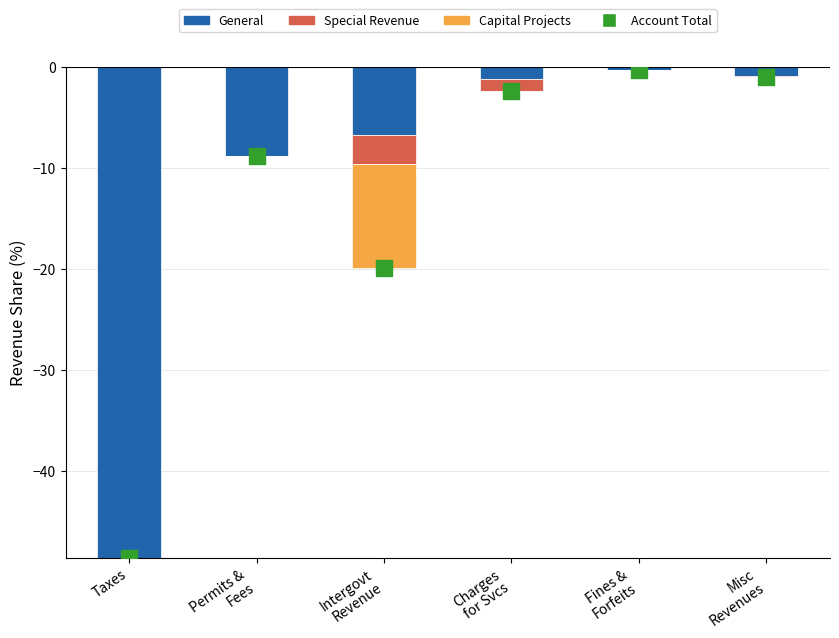

Which series has the largest Y range (max minus min)?

General